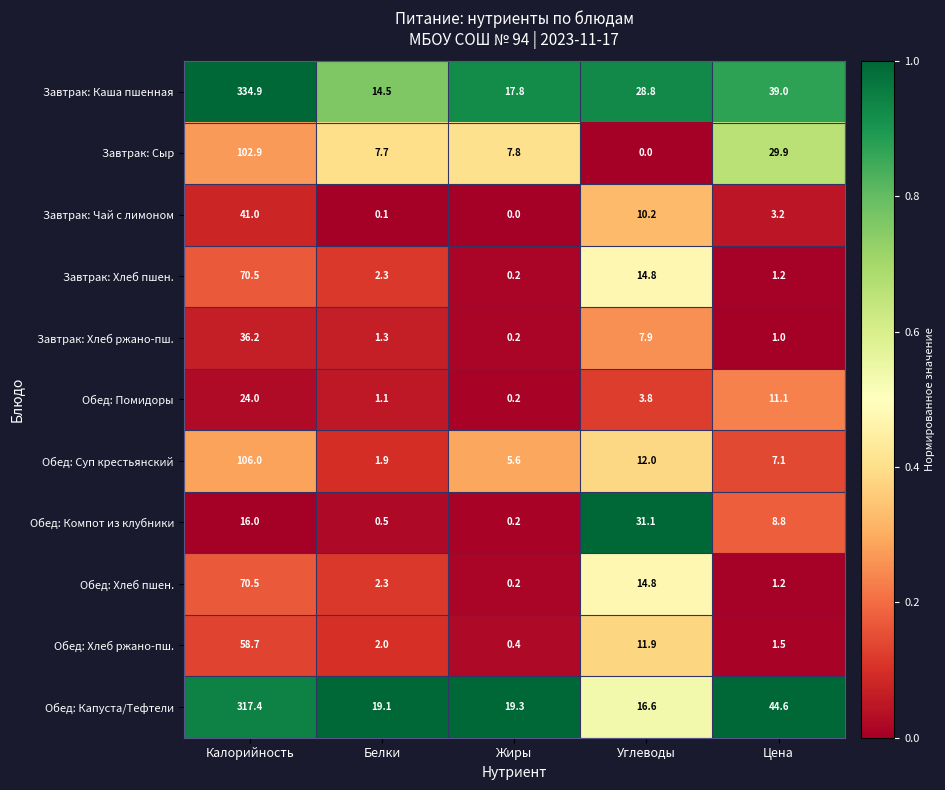

At which category is the sum across all series the highest?

Калорийность